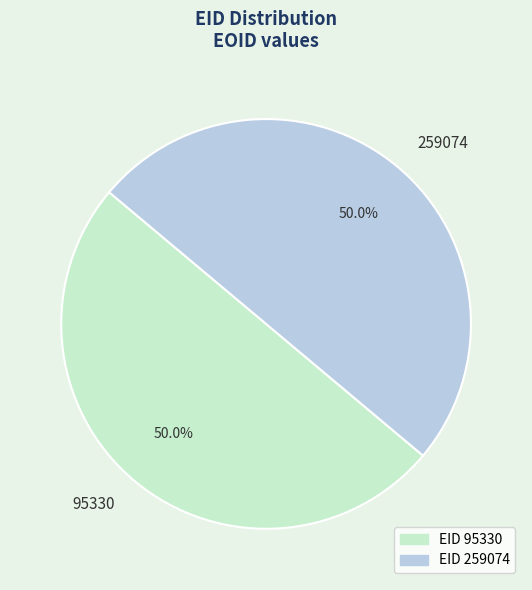

Is the sum of 259074 and 95330 greater than half?

Yes